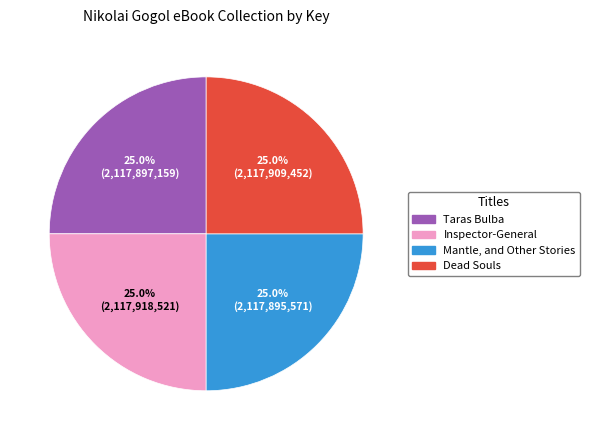

Combined, what portion of the pie is Inspector-General and Mantle, and Other Stories?

50.0%